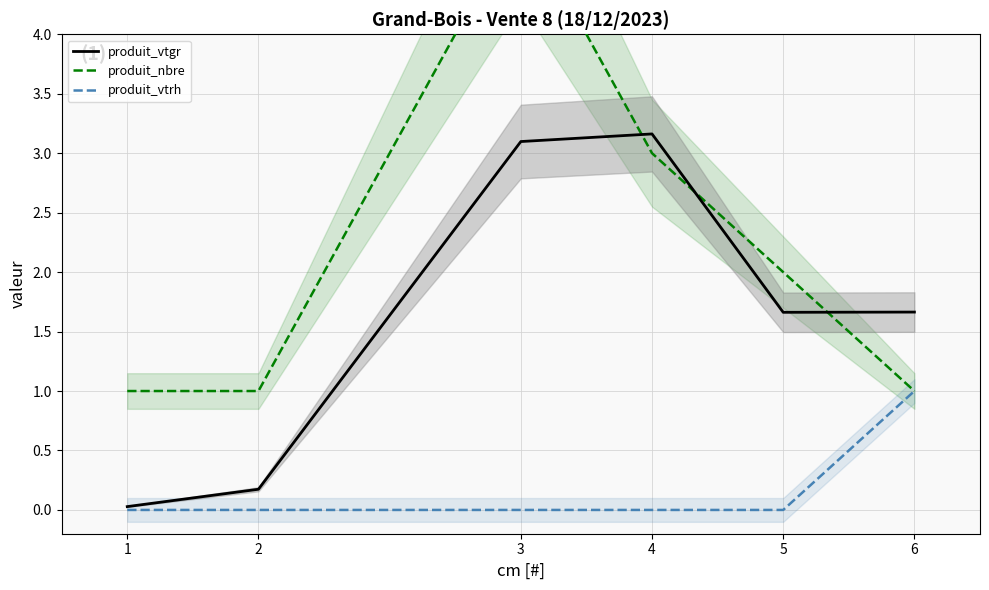

At 1, list the series in order from smallest to largest.

produit_vtrh, produit_vtgr, produit_nbre